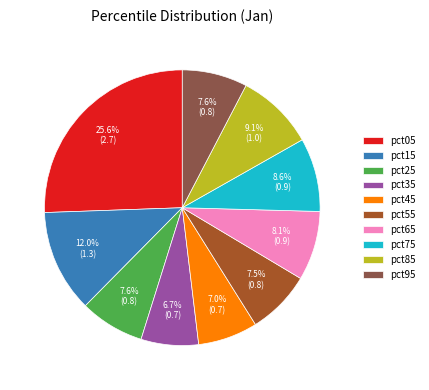

The pct55 slice represents 22% of the pie. True or false?

False